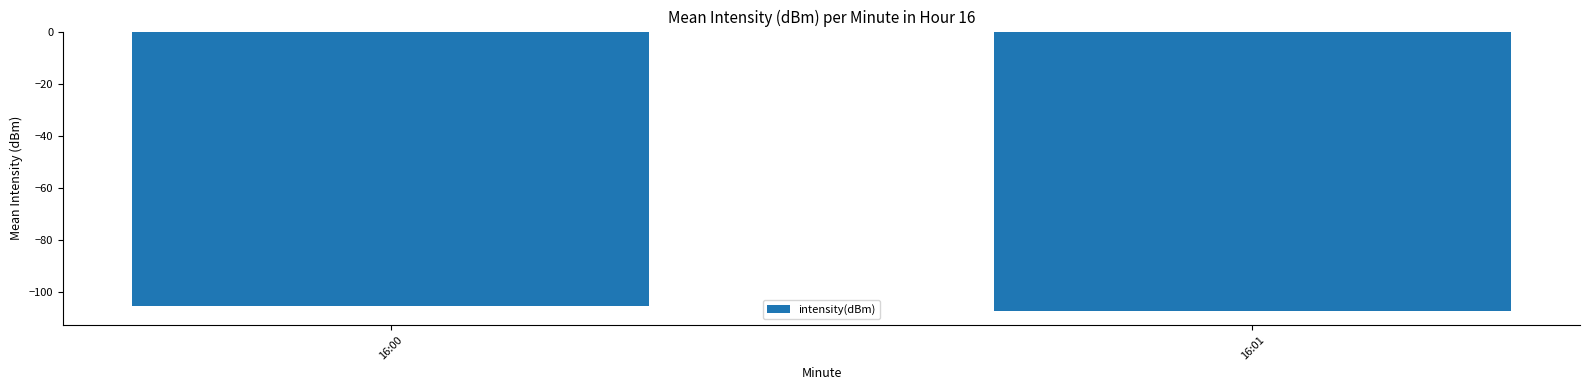

Between 16:01 and 16:00, which is larger?

16:00